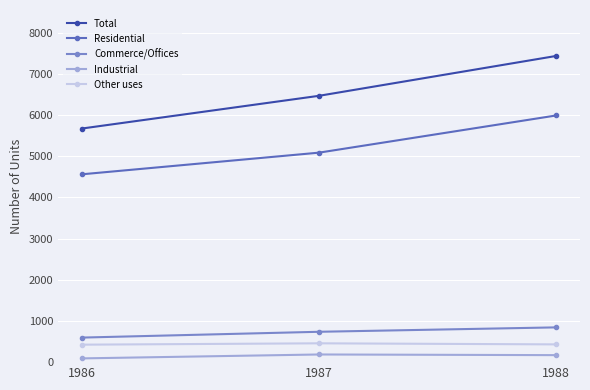

At which label is Total closest to 6552?

1987